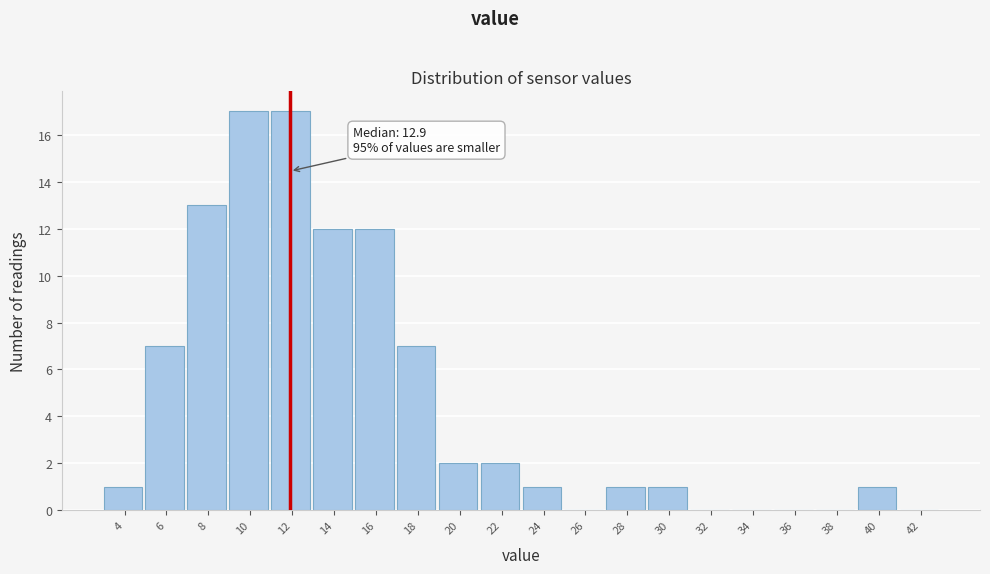

Reading left to right, what are all the values shown in this chart?

4=1	6=7	8=13	10=17	12=17	14=12	16=12	18=7	20=2	22=2	24=1	26=0	28=1	30=1	32=0	34=0	36=0	38=0	40=1	42=0